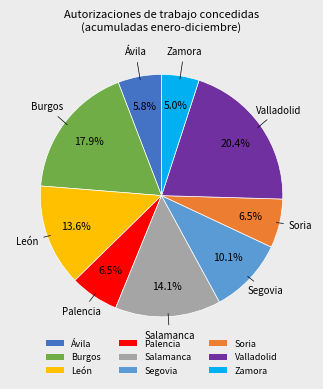

Which slice is the smallest?

Zamora